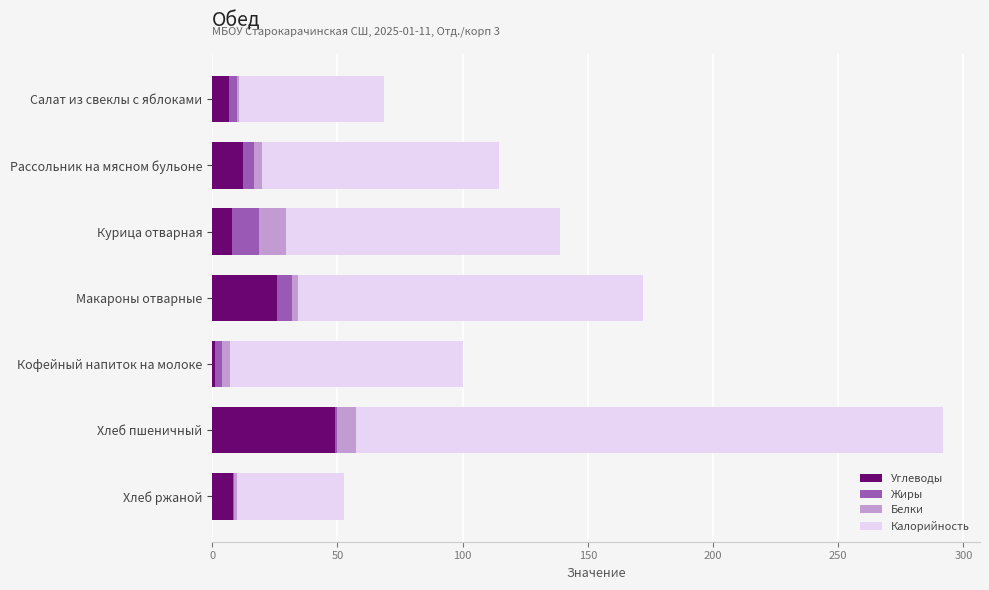

What are all the series names shown in the legend?

Углеводы, Жиры, Белки, Калорийность